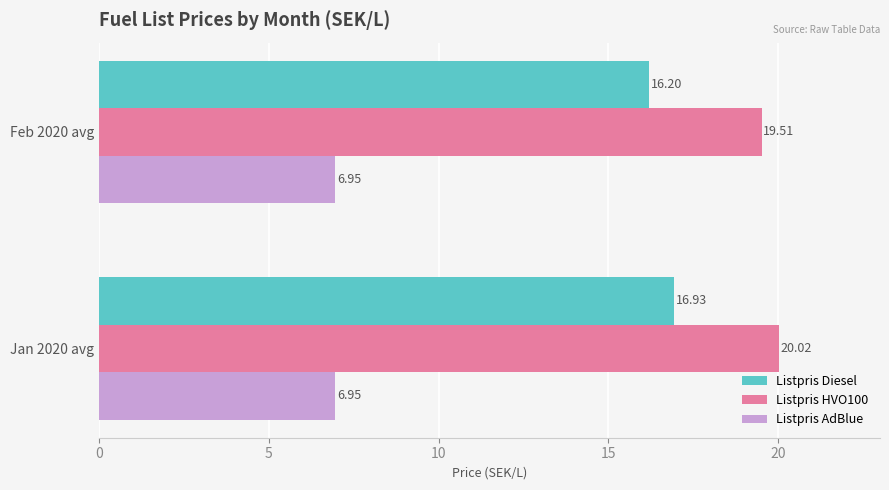

Which series has the largest total across all categories?

Listpris HVO100